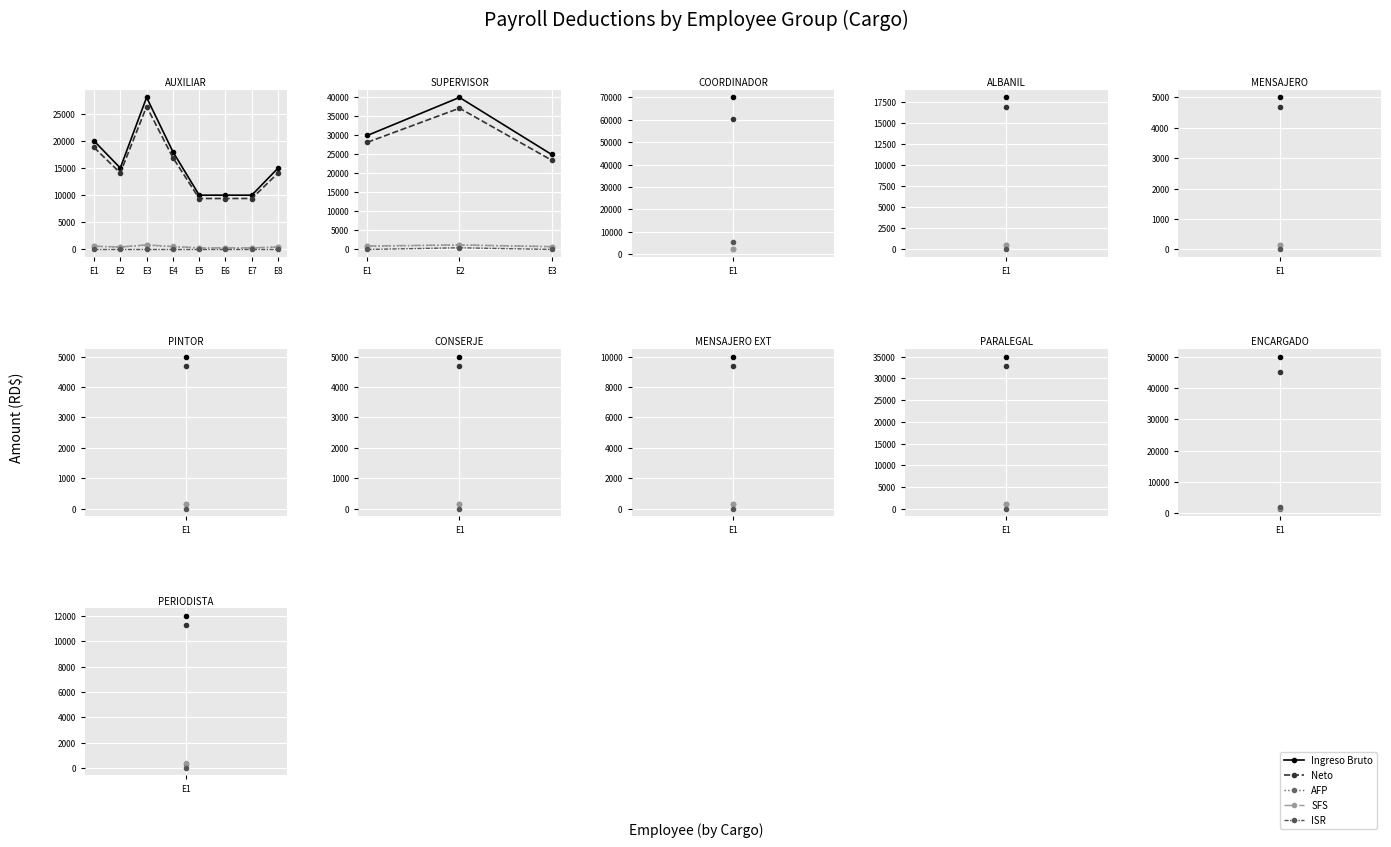

What is the approximate value of AFP at E3?

717.5